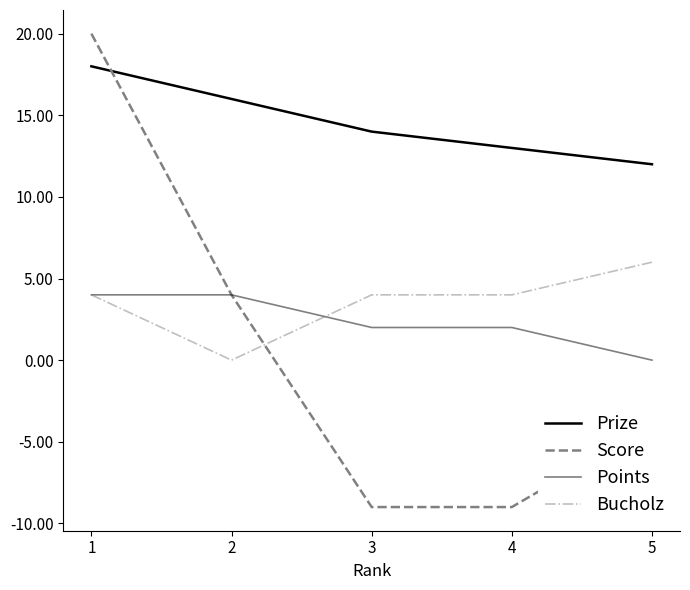

How many lines are shown in the chart?

4